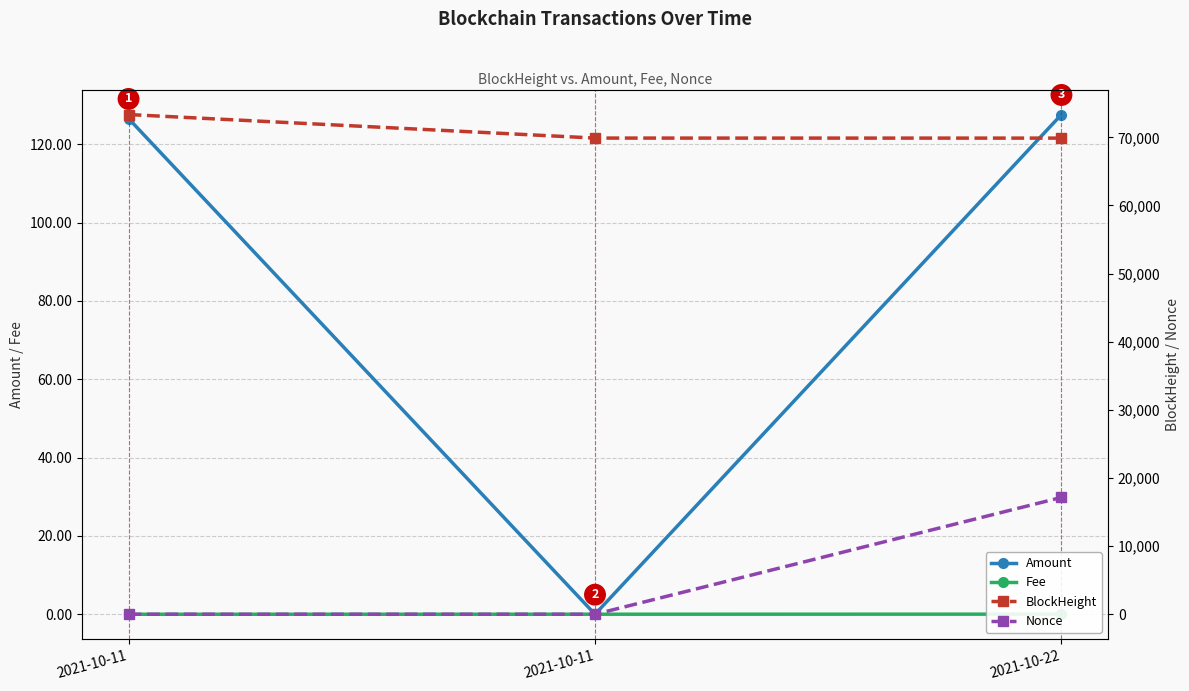

What value does the Nonce series have at 2021-10-11?

1.0